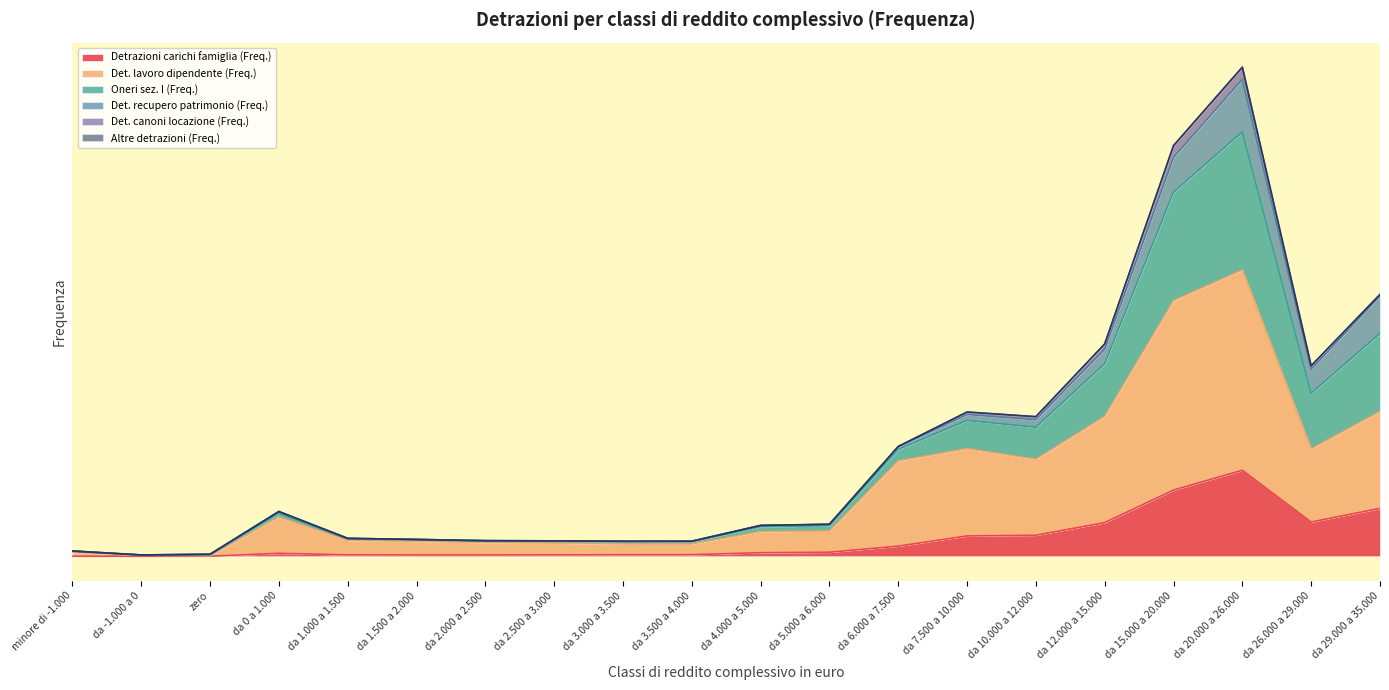

What is the value of the Detrazioni carichi famiglia (Freq.) point at the 4th from the left?

90095